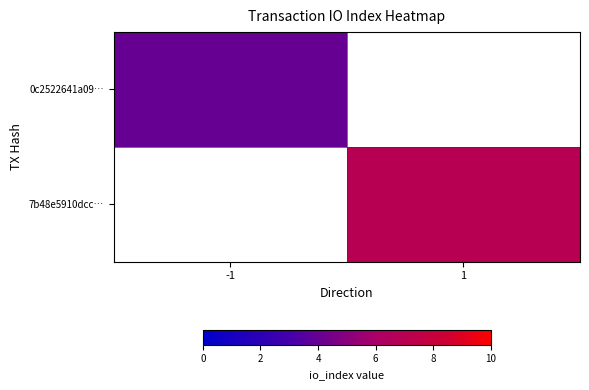

The 7b48e5910dcc… series shows 2.0 at 1. True or false?

False